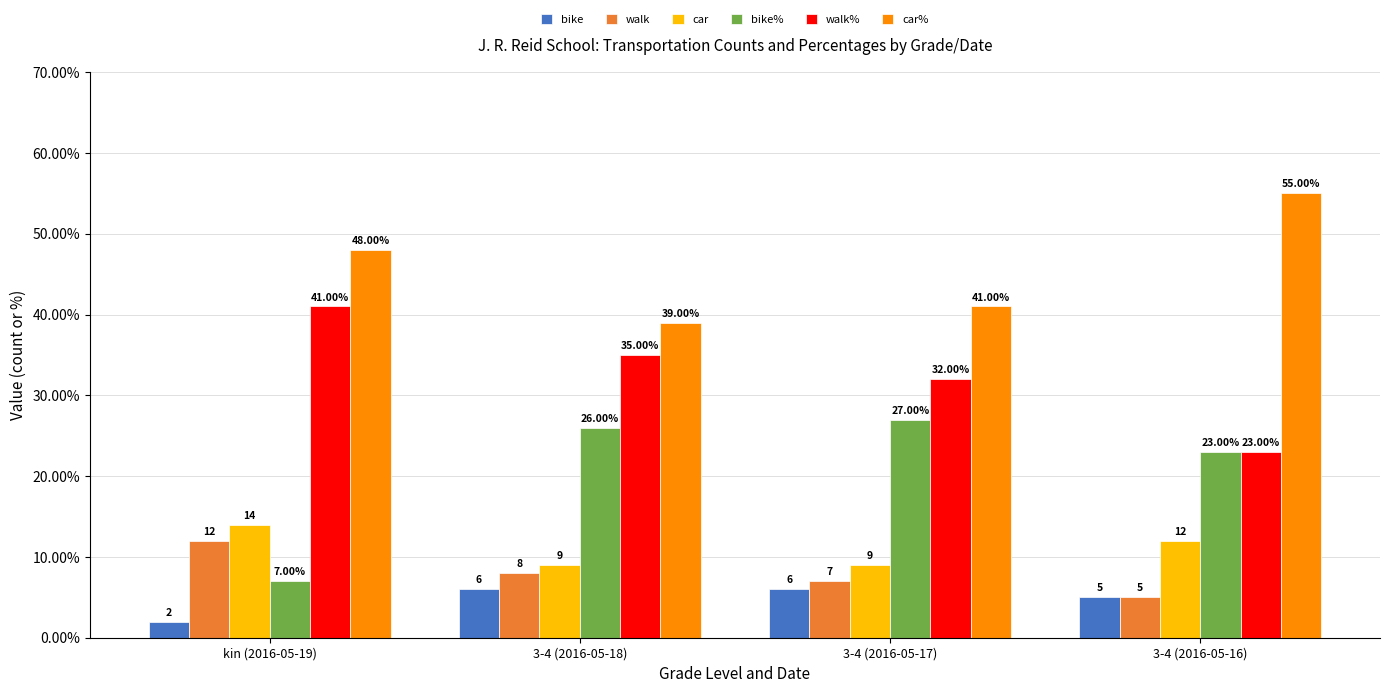

Which series changed the most between 3-4 (2016-05-17) and 3-4 (2016-05-16)?

car%